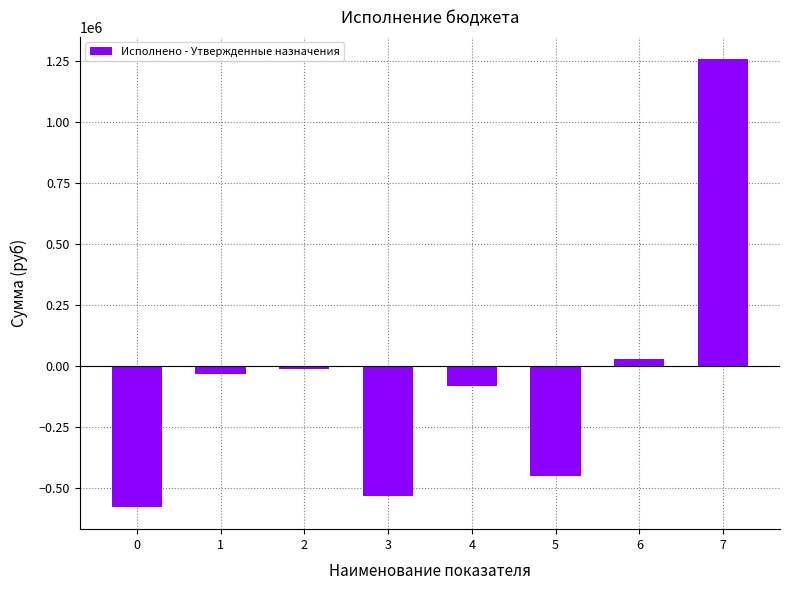

How many distinct data groups are displayed?

1